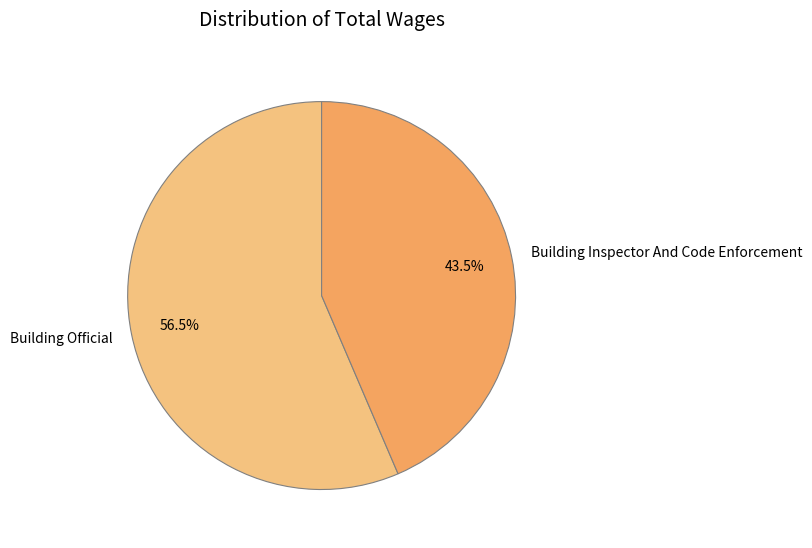

Which category has the smallest portion of the pie?

Building Inspector And Code Enforcement